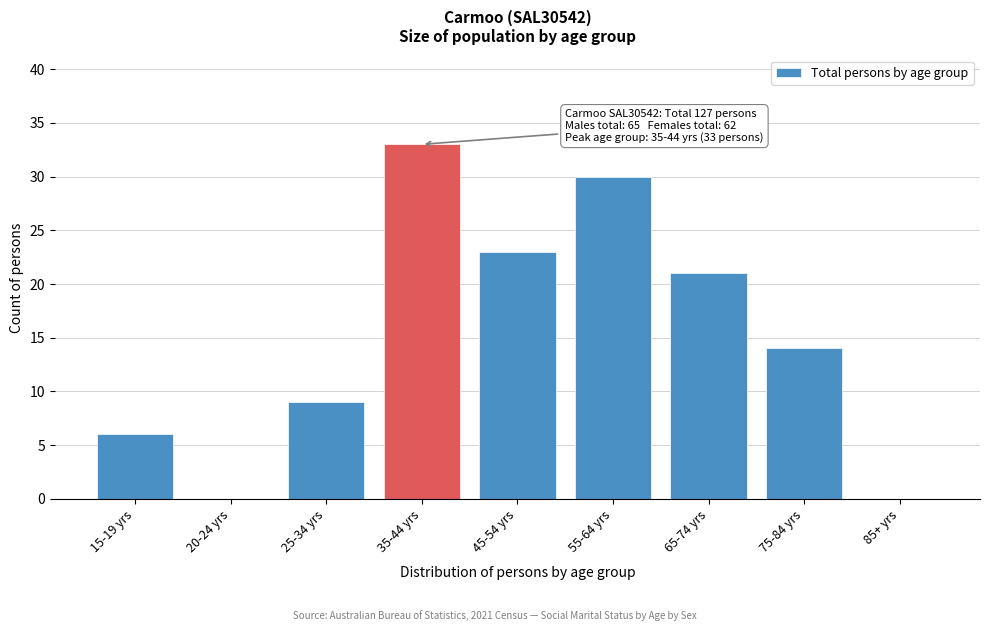

Reading left to right, what are all the values shown in this chart?

15-19 yrs=6	20-24 yrs=0	25-34 yrs=9	35-44 yrs=33	45-54 yrs=23	55-64 yrs=30	65-74 yrs=21	75-84 yrs=14	85+ yrs=0